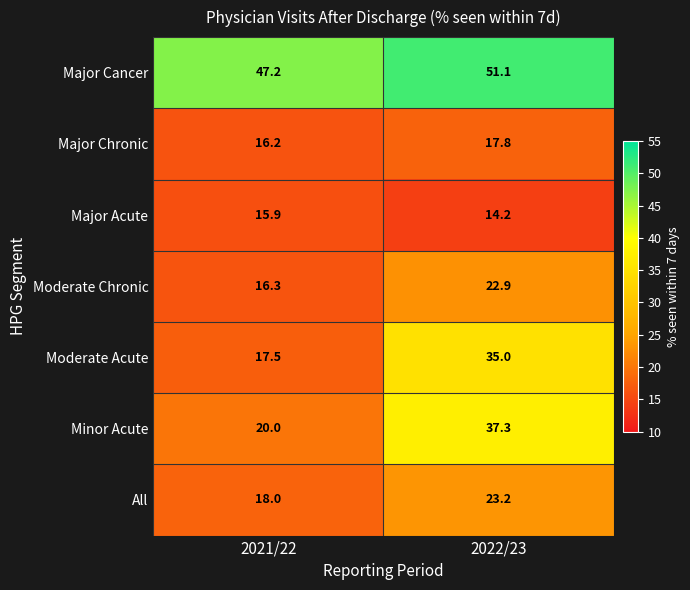

What is the sum of the Minor Acute values at 2021/22 and 2022/23?

57.3